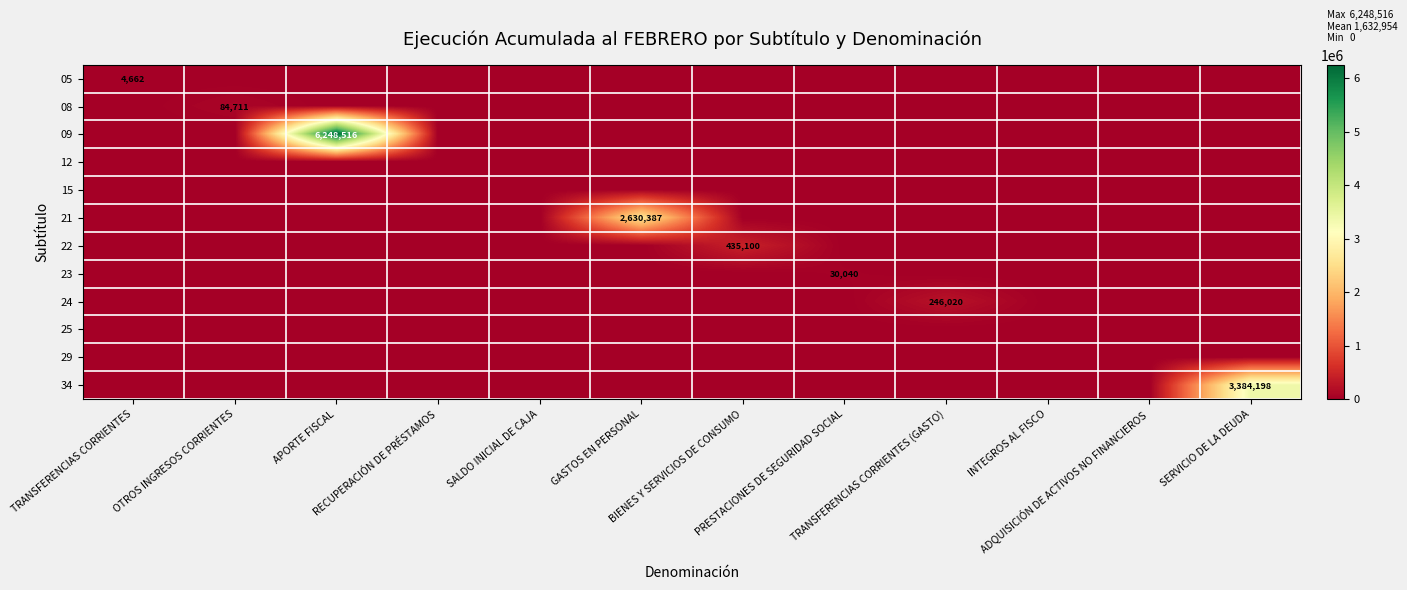

The value of 09 at SALDO INICIAL DE CAJA is -2421168. True or false?

False